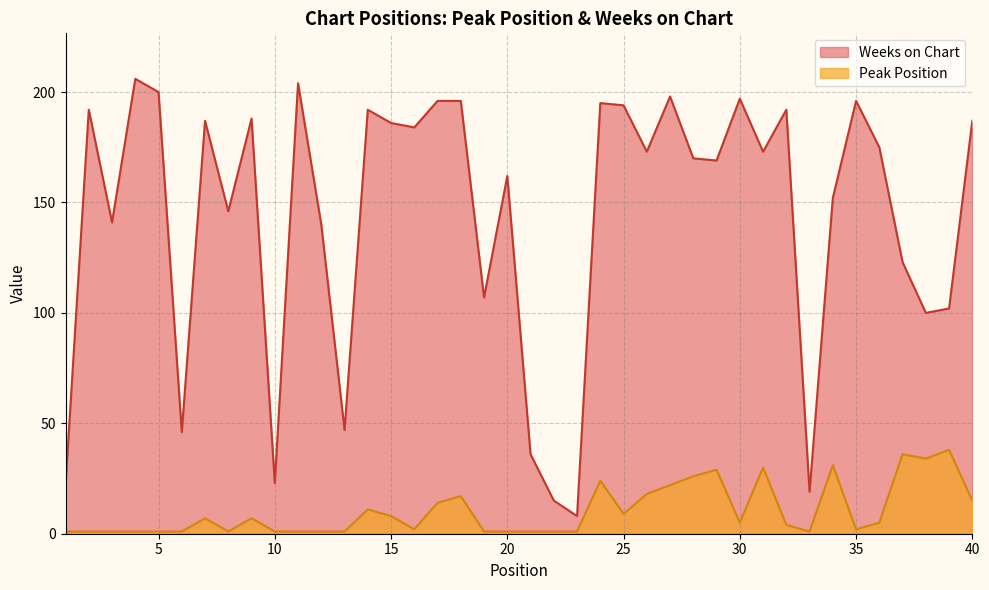

True or false: Weeks on Chart and Peak Position intersect in this chart.

False